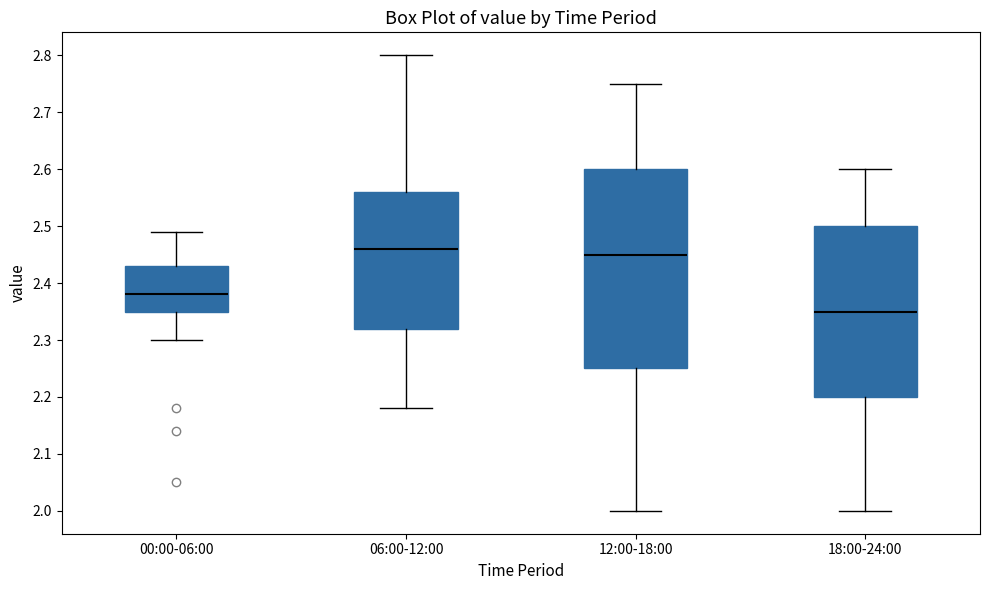

Reading left to right, transcribe this box plot: for each box, give where its median line is, the range the box spans, and where its two whiskers end, as read against the y-axis. The values are not printed on the chart, so give them approximately, as read against the axis.

00:00-06:00: median 2.38, box 2.35 to 2.43, whiskers 2.30 to 2.49
06:00-12:00: median 2.46, box 2.32 to 2.56, whiskers 2.18 to 2.80
12:00-18:00: median 2.45, box 2.25 to 2.60, whiskers 2.00 to 2.75
18:00-24:00: median 2.35, box 2.20 to 2.50, whiskers 2.00 to 2.60